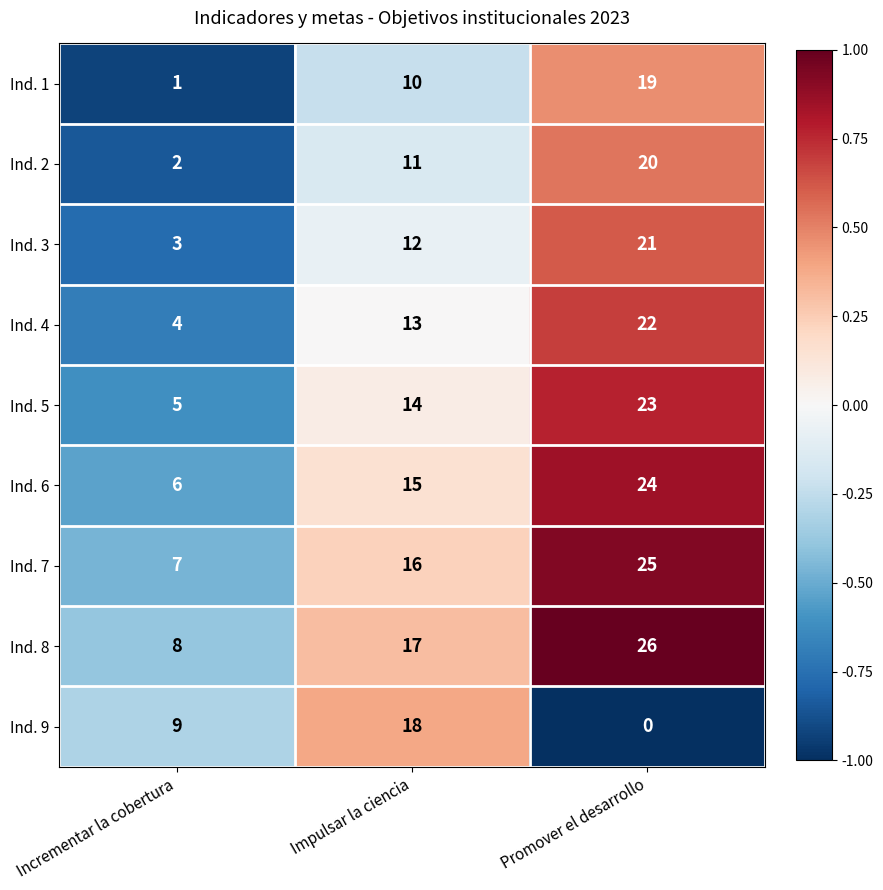

How many positive values does the Ind. 9 series have?

2